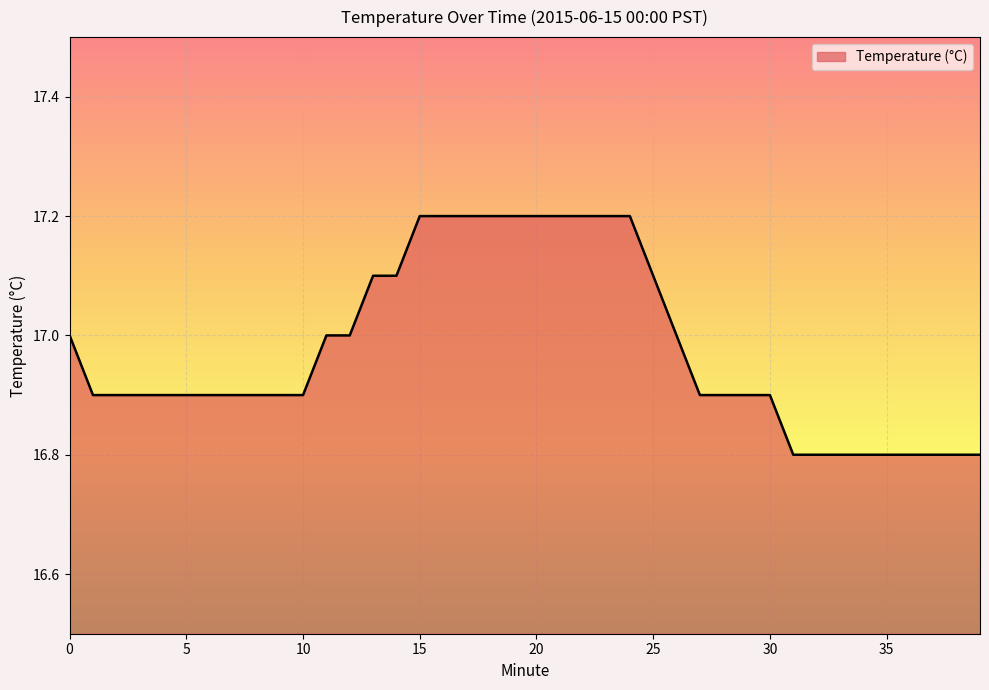

Count the number of categories in the chart.

40